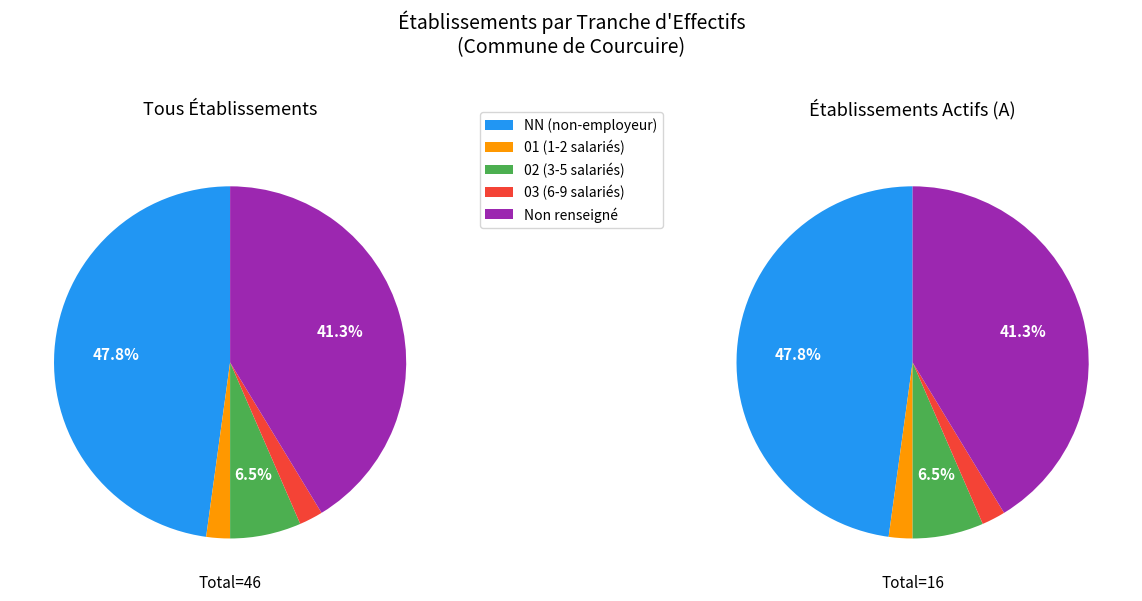

To the nearest percent, what is the difference between the 01 and NN slice percentages?

46%